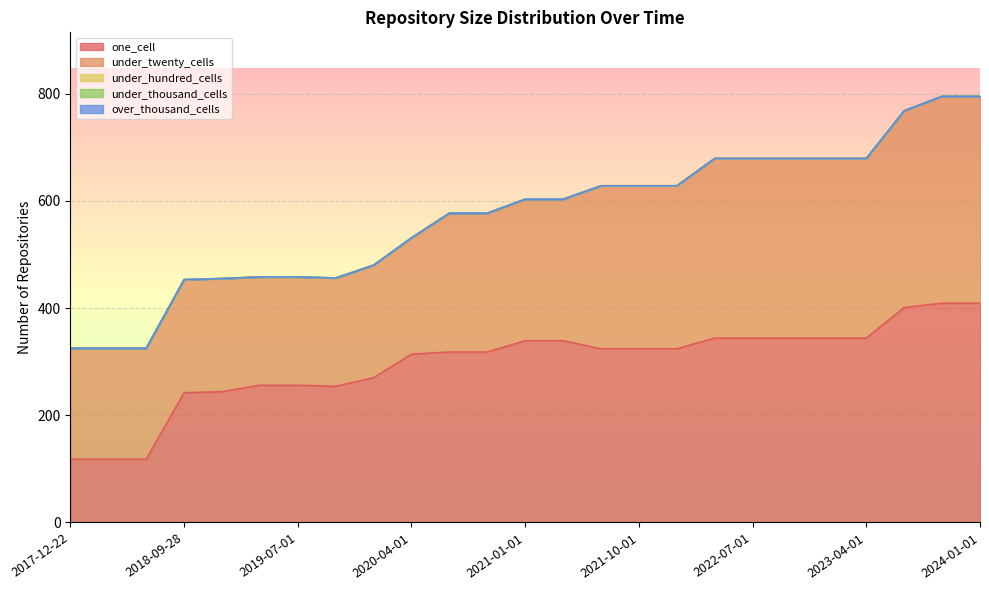

How many lines are shown in the chart?

5